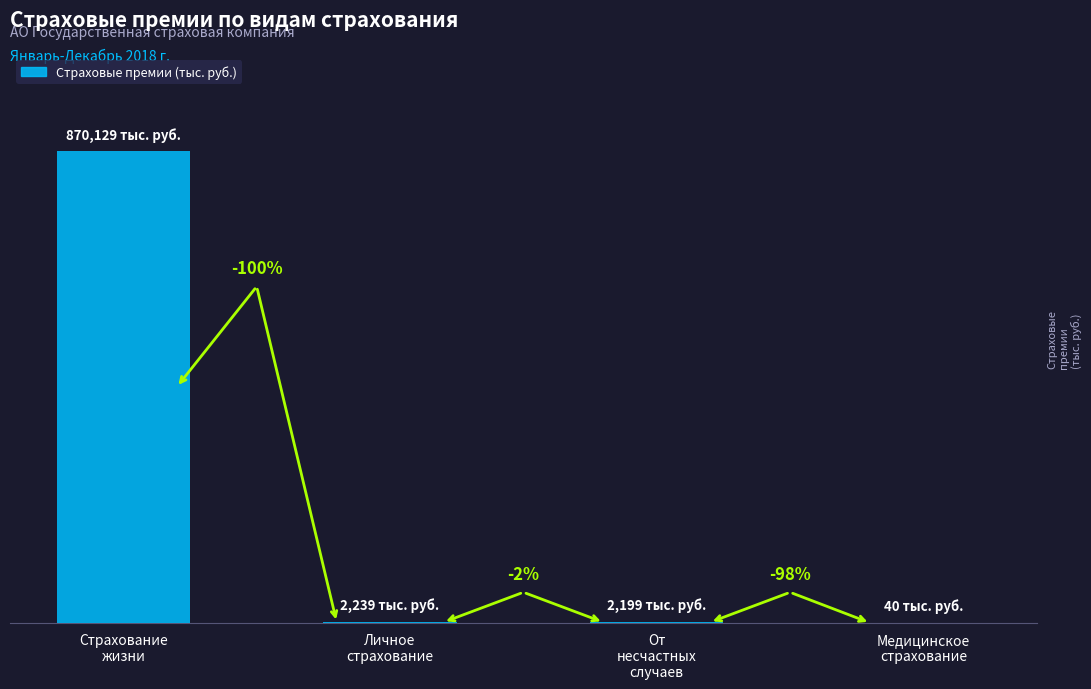

Does the chart contain any negative values?

No